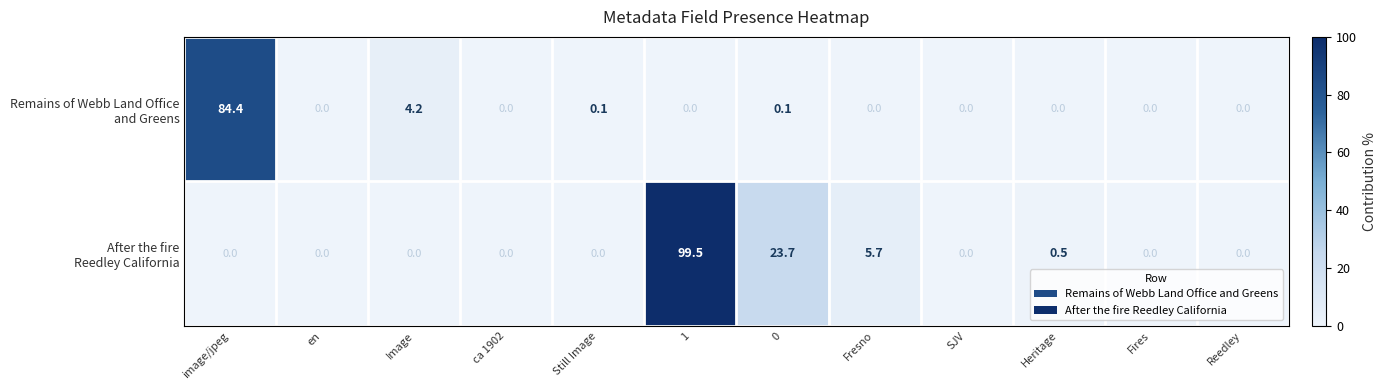

What is the maximum value shown in the chart?

99.5